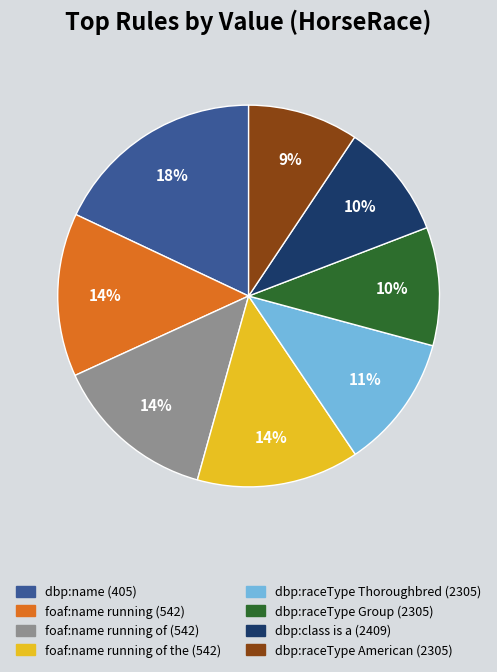

Is there any slice that represents more than half of the pie?

No